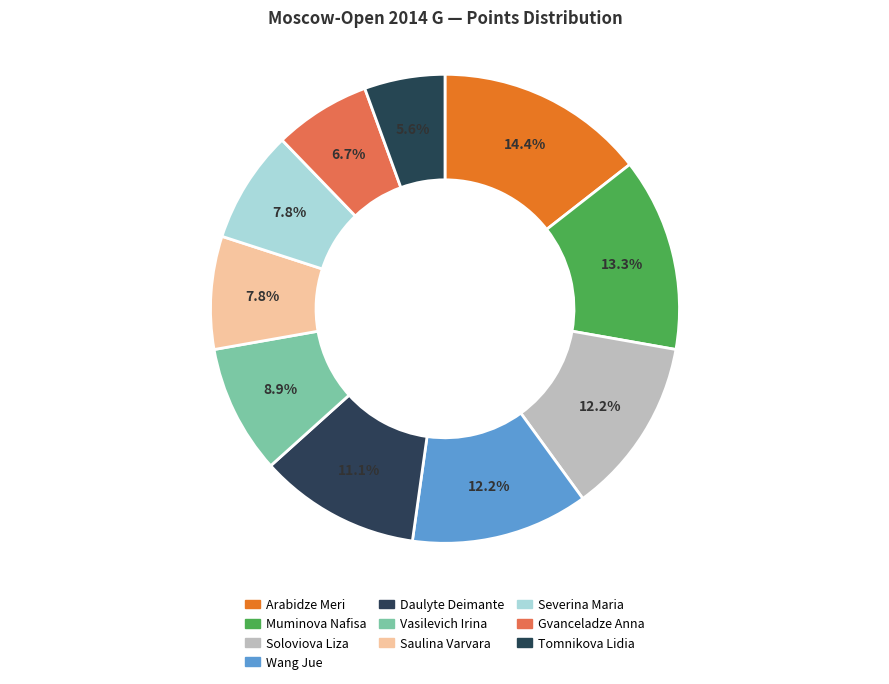

Is it true that Saulina Varvara is 8% of the pie?

True